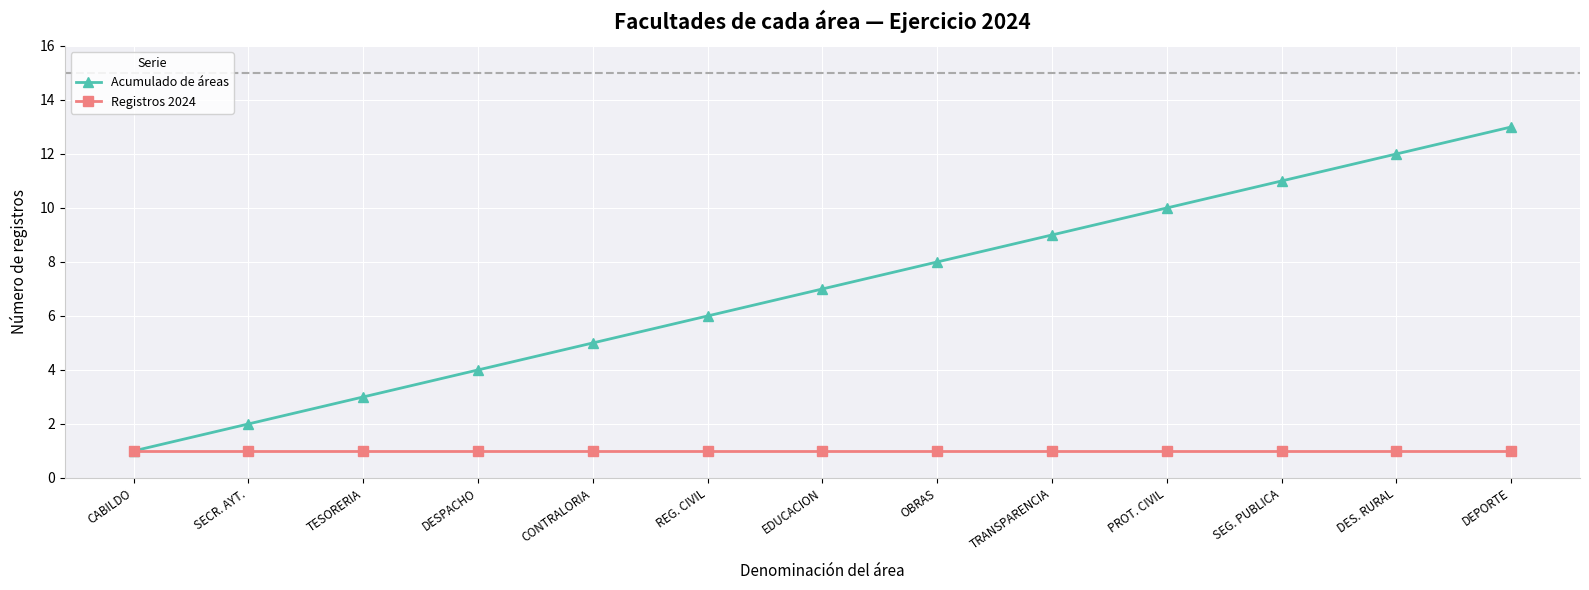

Between CONTRALORIA and TRANSPARENCIA, which series saw the biggest shift?

Acumulado de áreas